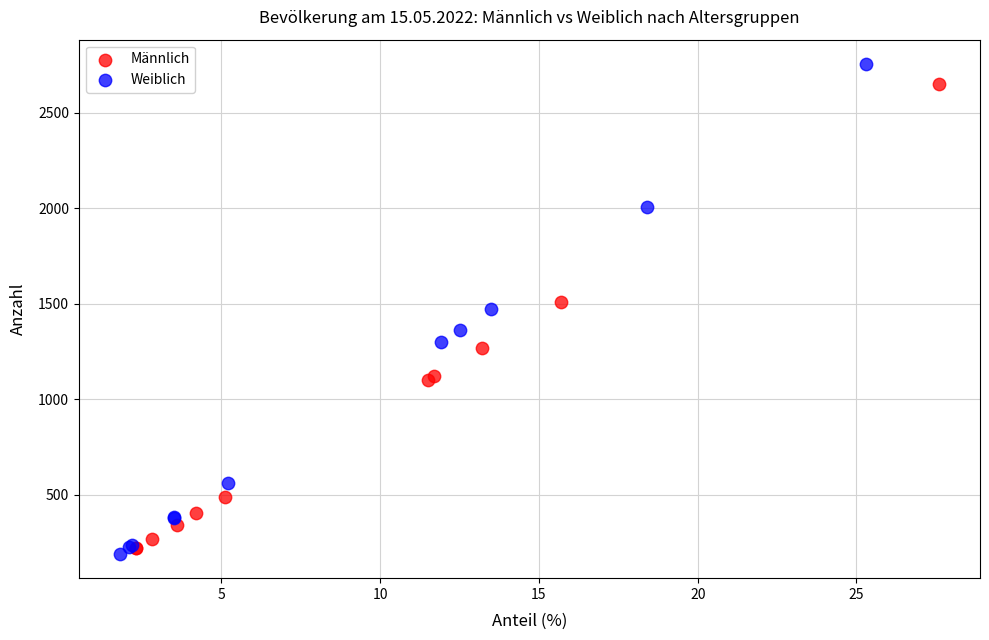

Which series reaches the maximum Y coordinate?

Weiblich